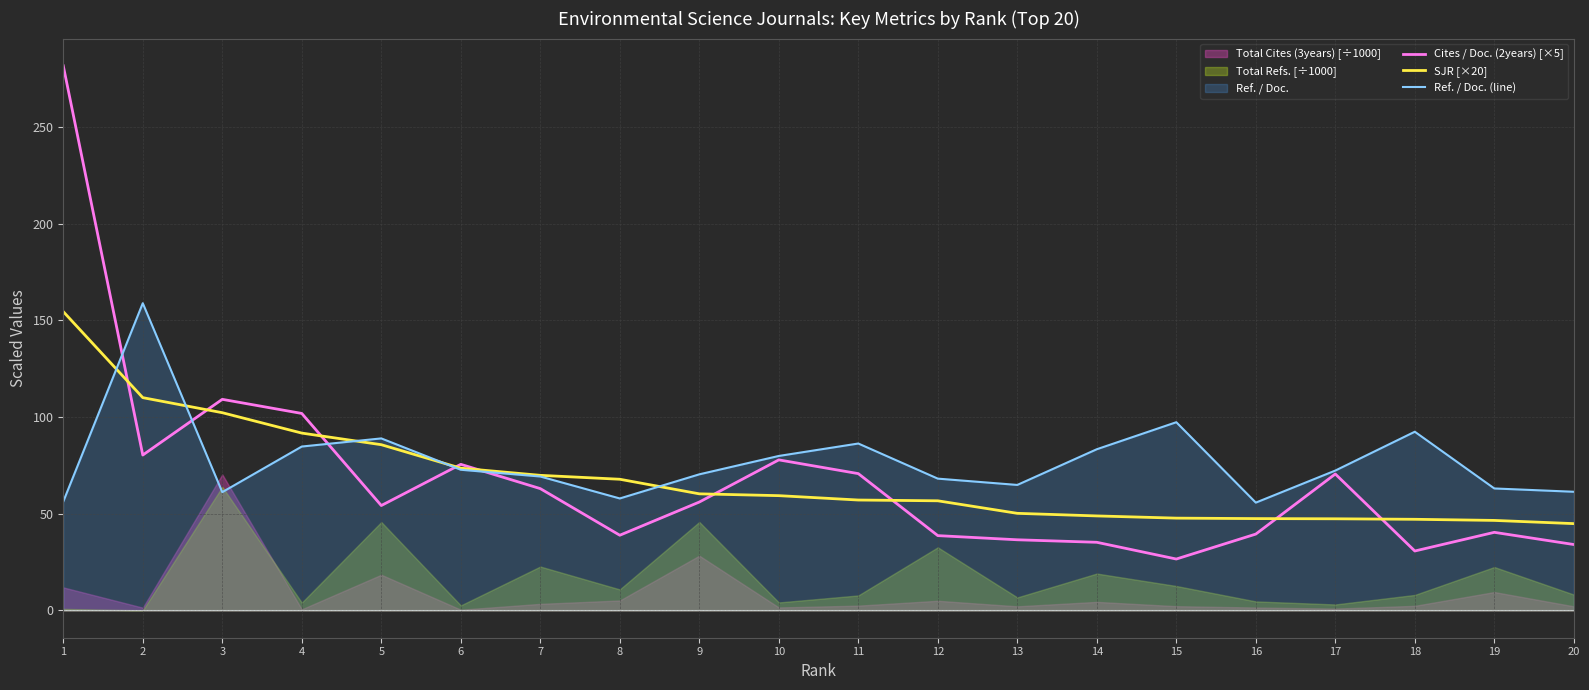

What is the minimum value for SJR [×20]?

44.9